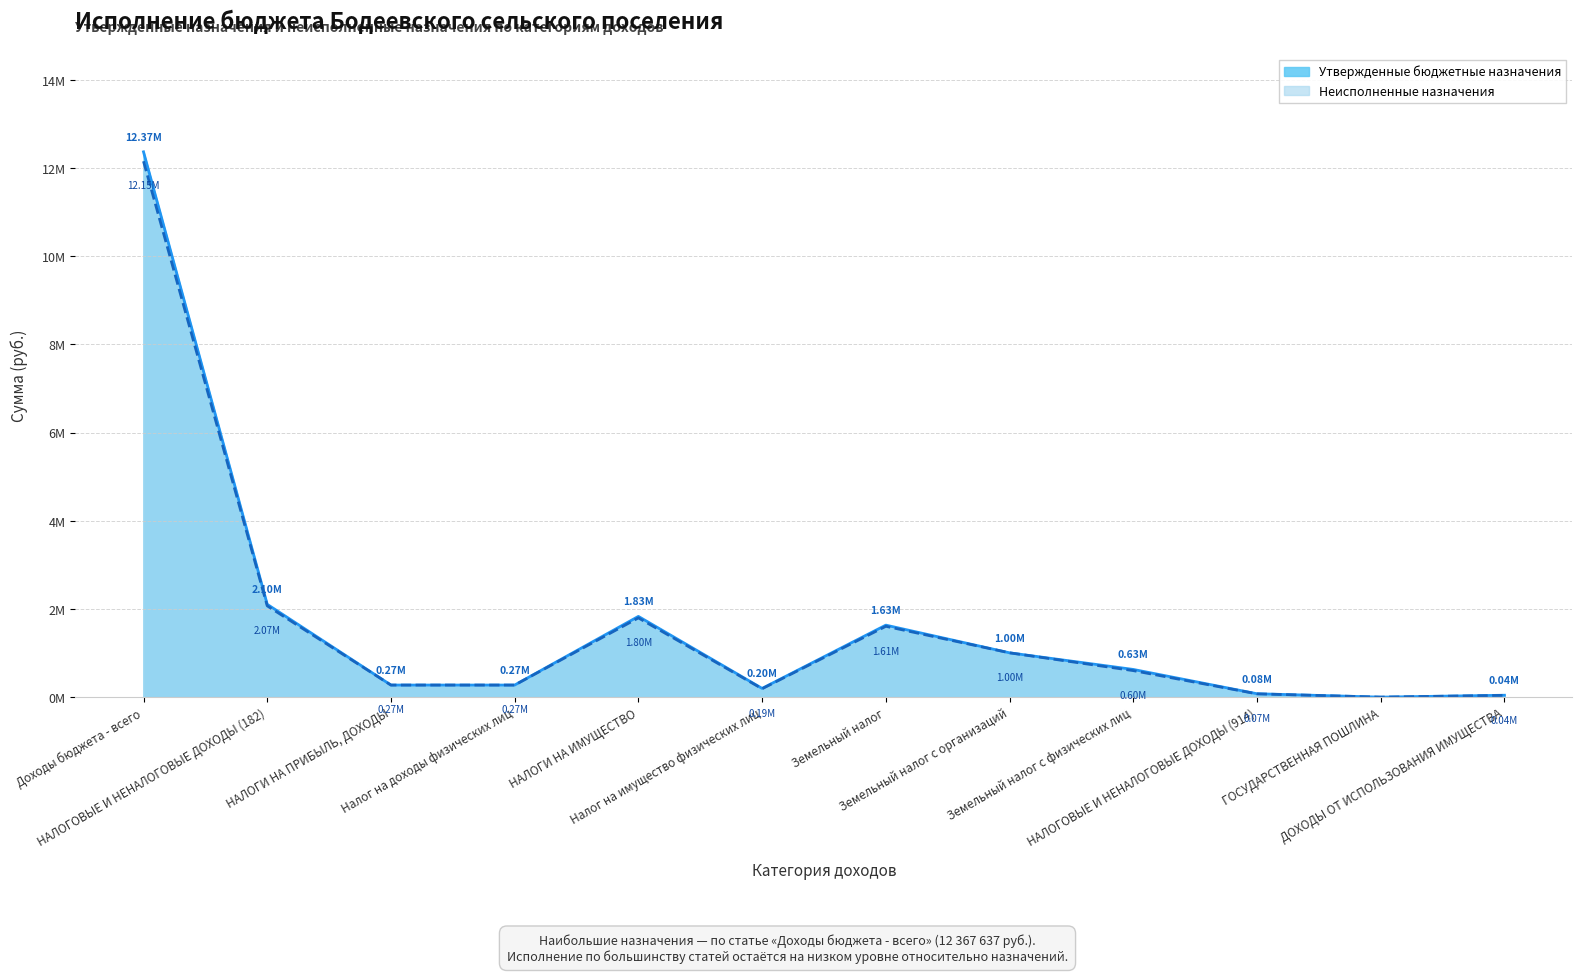

What are all the series names shown in the legend?

Утвержденные бюджетные назначения, Неисполненные назначения